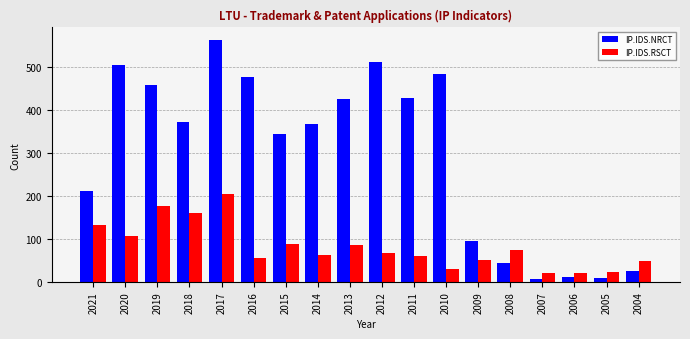

Between 2015 and 2009, which series saw the biggest shift?

IP.IDS.NRCT